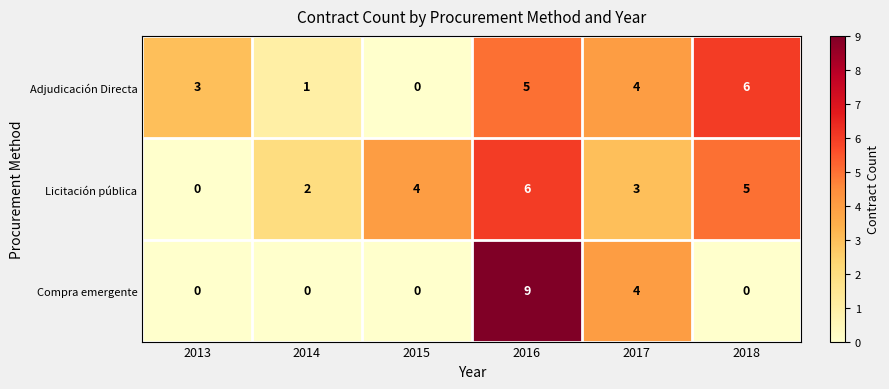

True or false: Adjudicación Directa has a value of 3 at 2013.

True